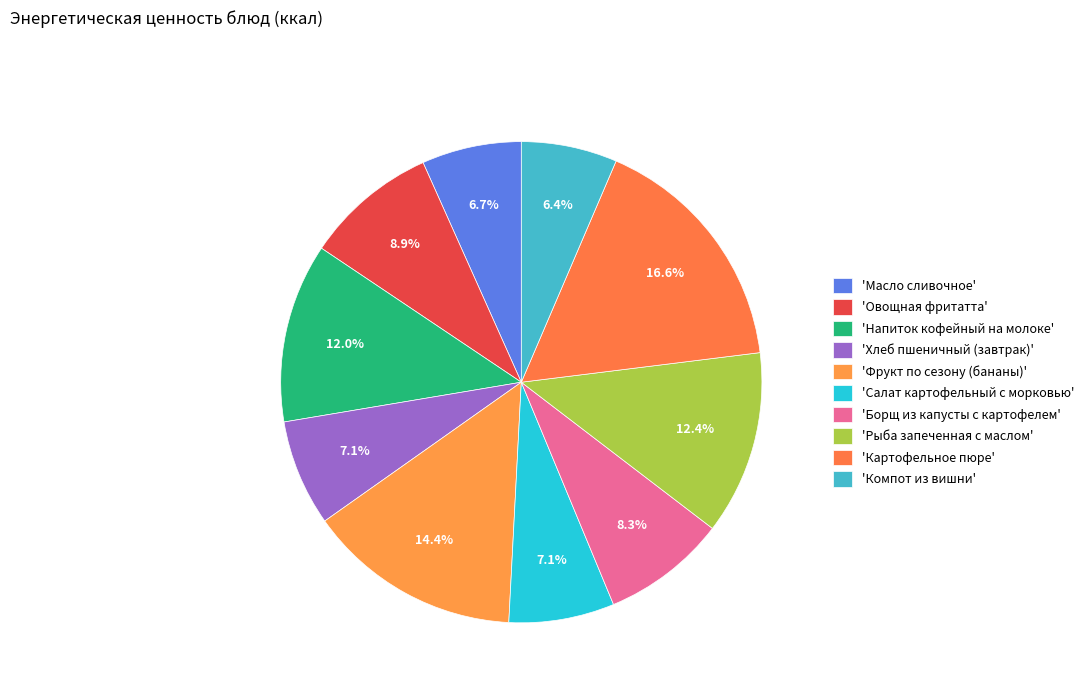

What is the largest slice in the pie chart?

Картофельное пюре